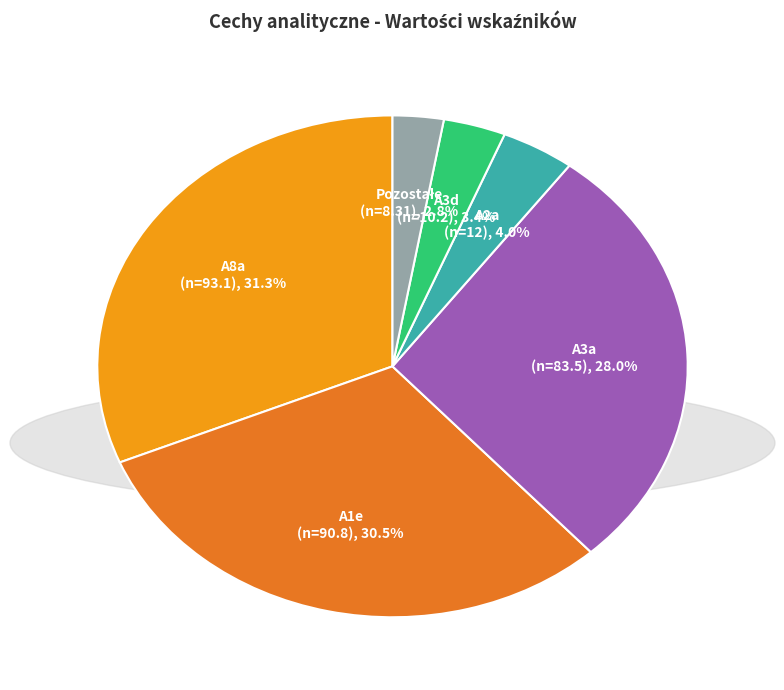

Which has a higher value, A3d or A1e?

A1e